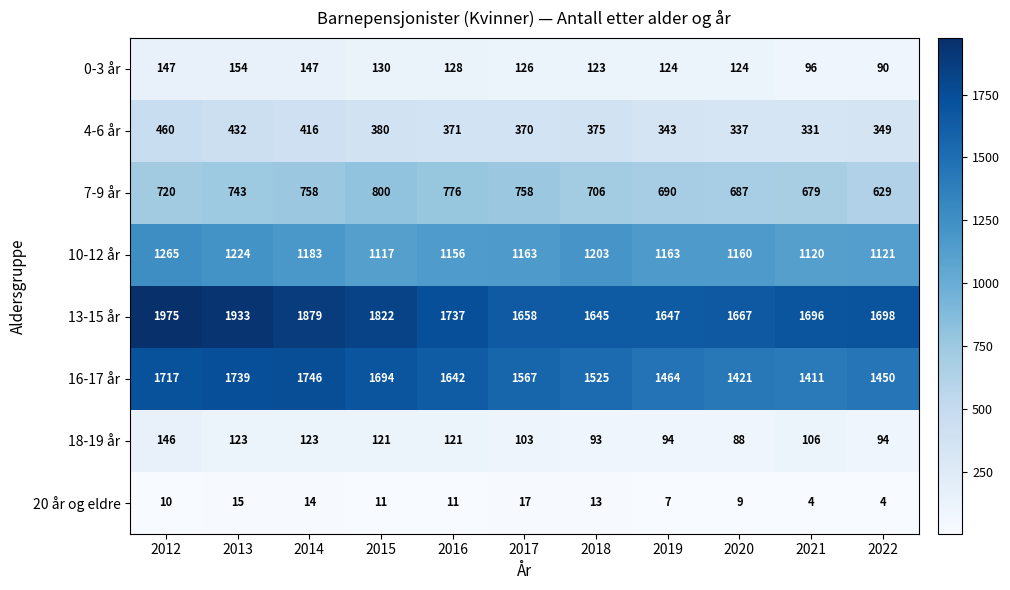

Which series has the largest range (max minus min)?

16-17 år